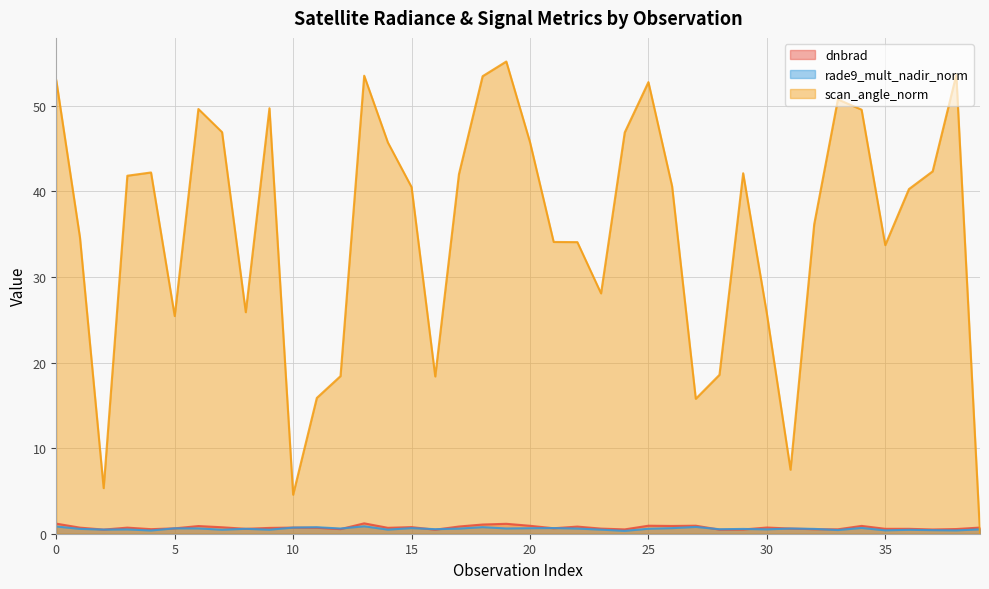

What is the difference between the second highest and minimum values in the scan_angle_norm series?

53.6